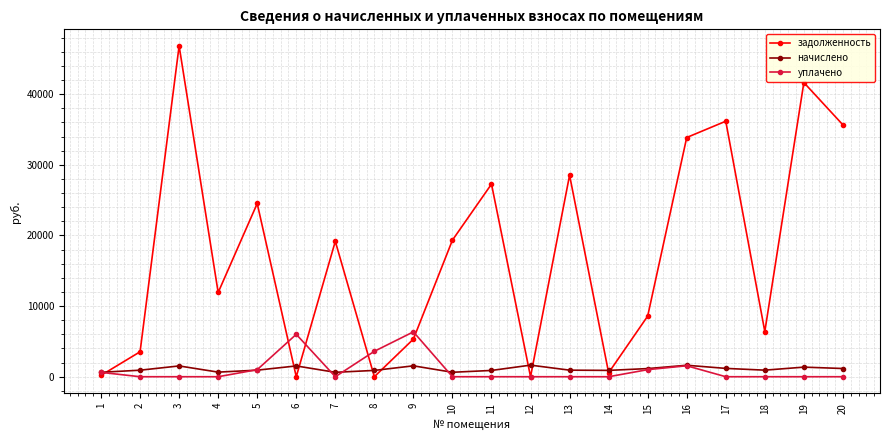

Is it true that задолженность equals 27263.2 at 11?

True